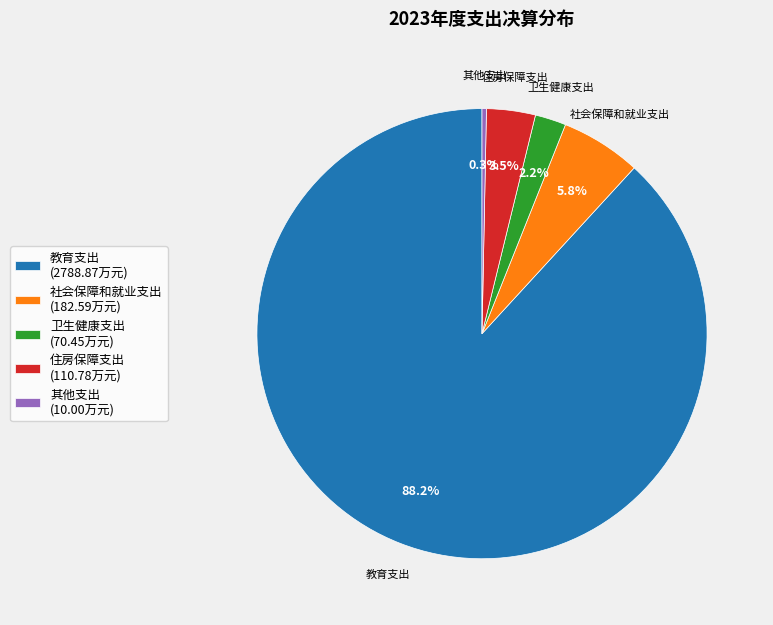

Is there any slice that represents more than half of the pie?

Yes